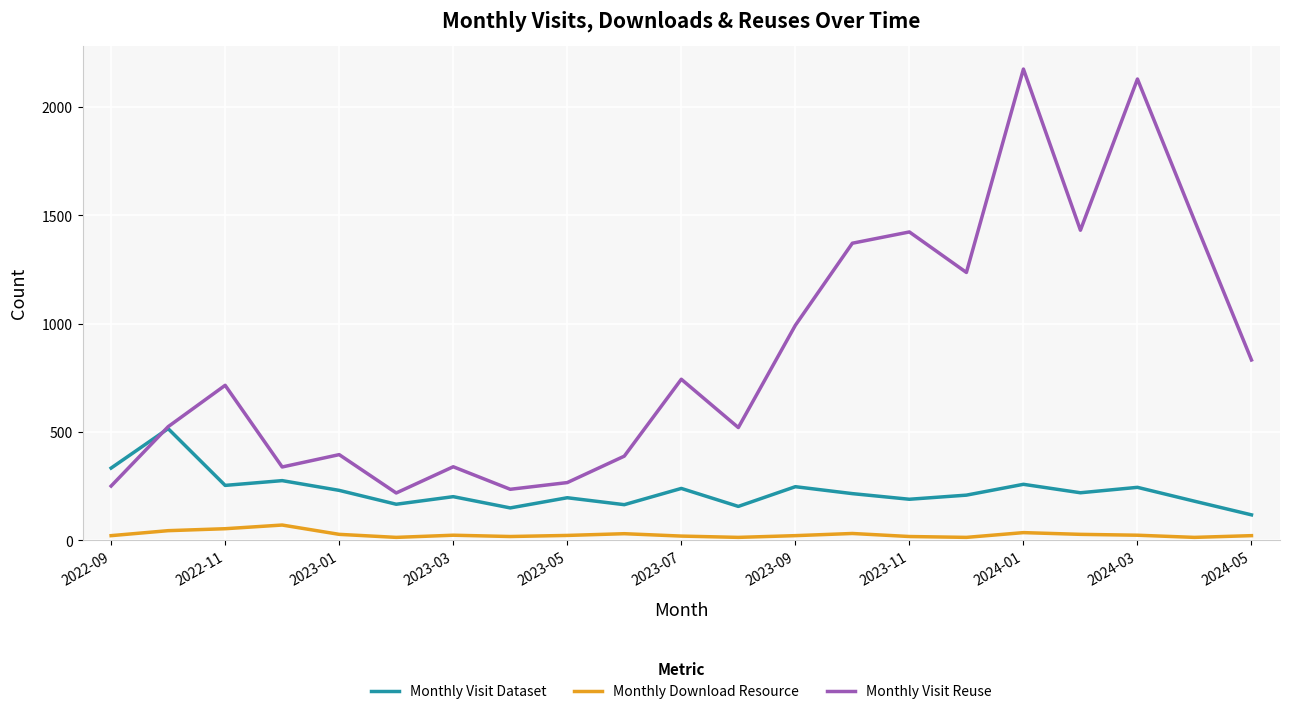

True or false: Monthly Download Resource and Monthly Visit Reuse intersect in this chart.

False